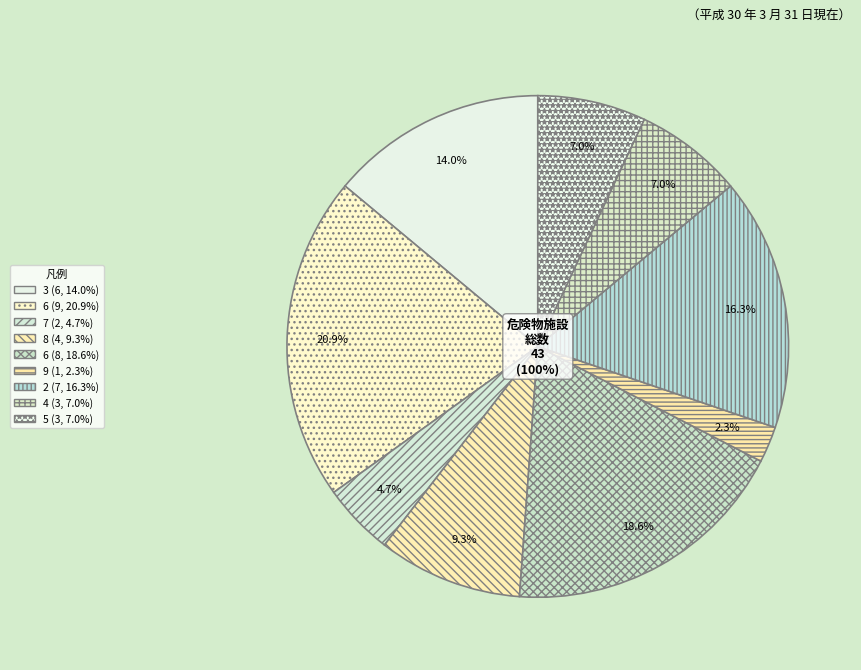

Is it true that 5 is 18% of the pie?

False